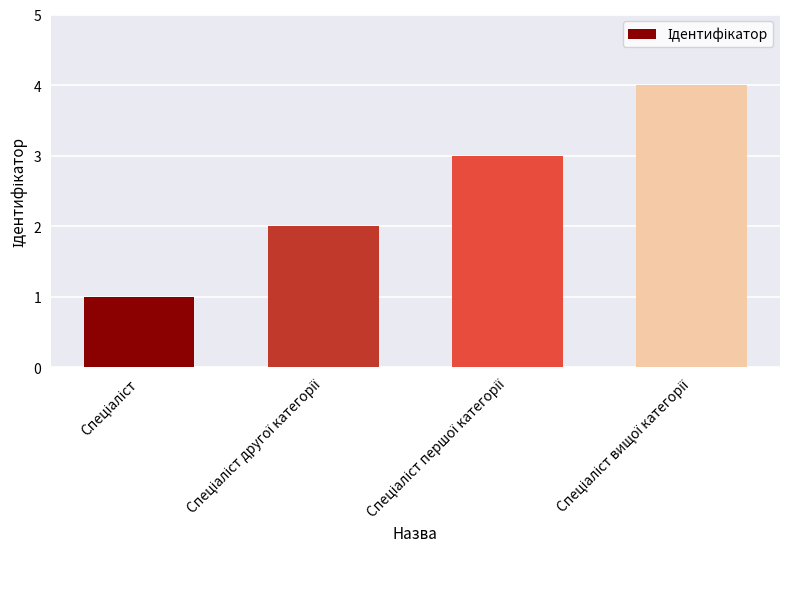

What is the greatest value displayed?

4